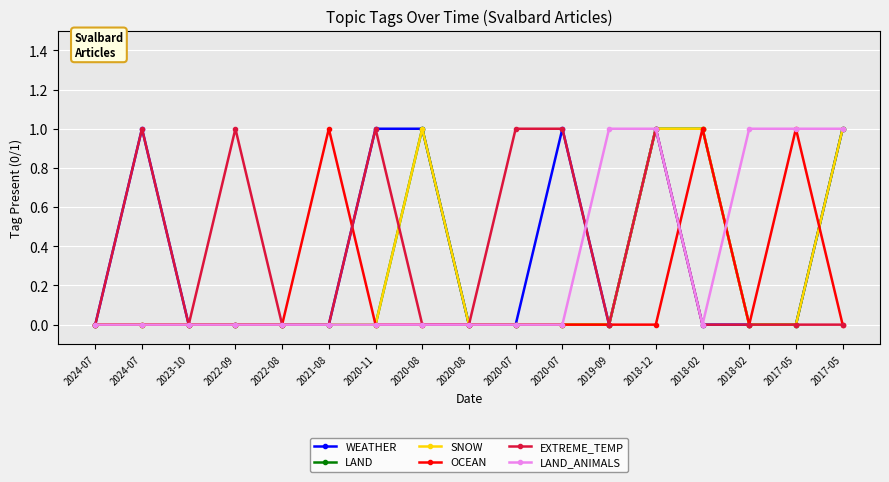

What is the difference between the maximum and minimum values in the LAND series?

1